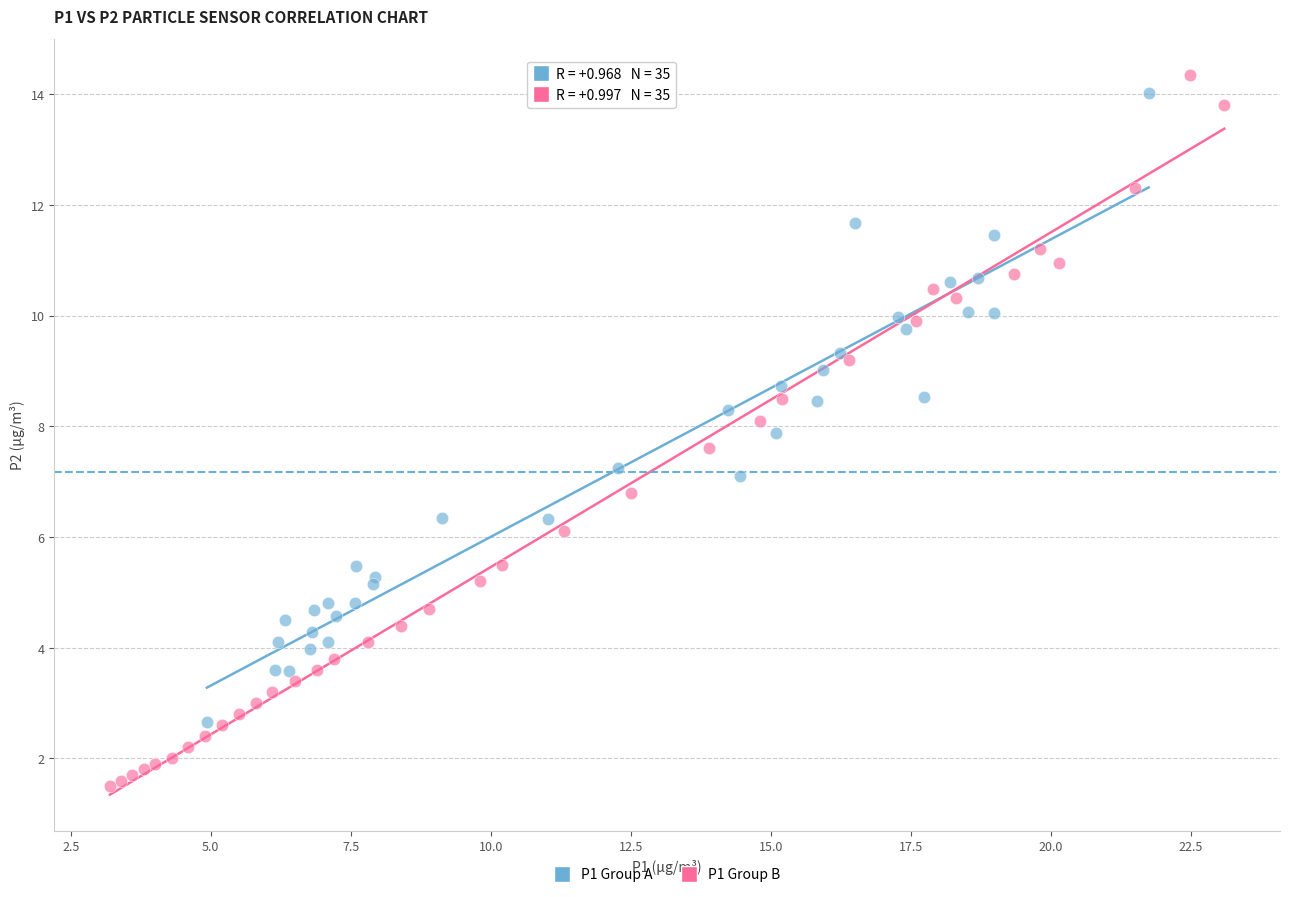

What are all the series names shown in the legend?

P1 Group A, P1 Group B